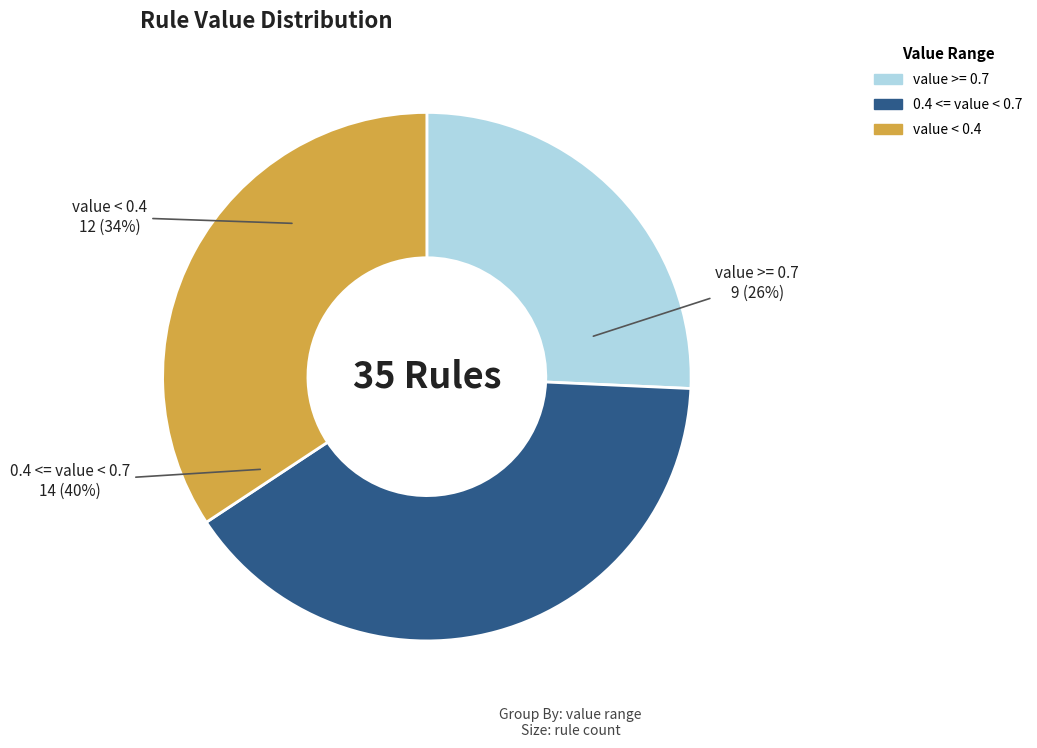

Is there a majority slice in this chart?

No